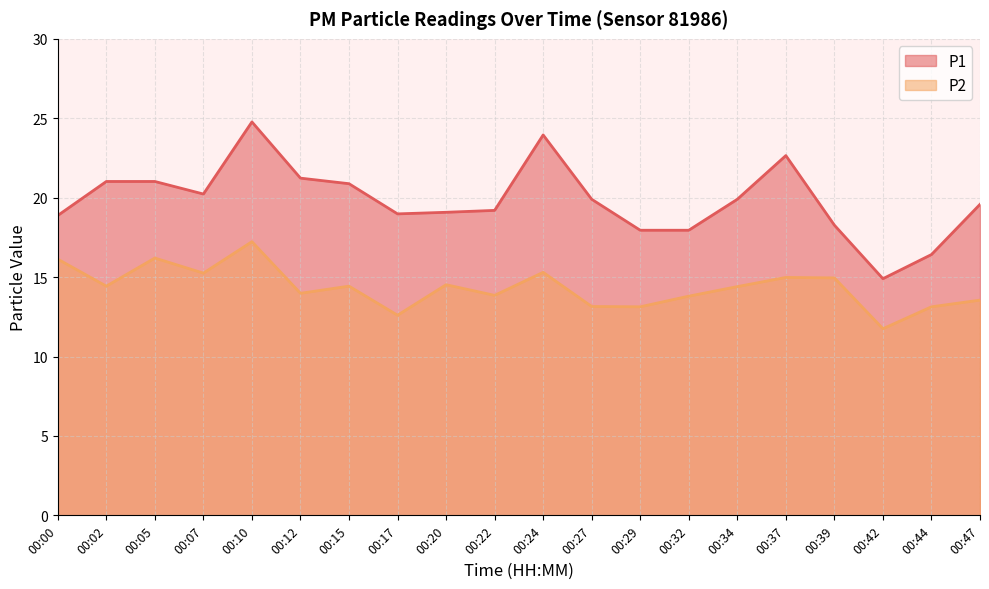

Reading right to left, list all the values displayed in this chart.

P1: 19.6	16.4	14.9	18.3	22.6	19.9	17.9	17.9	19.9	23.9	19.2	19.1	19.0	20.9	21.2	24.8	20.2	21.0	21.0	18.9
P2: 13.6	13.1	11.8	14.9	15.0	14.4	13.8	13.1	13.2	15.3	13.8	14.5	12.6	14.4	14.0	17.2	15.2	16.2	14.4	16.1